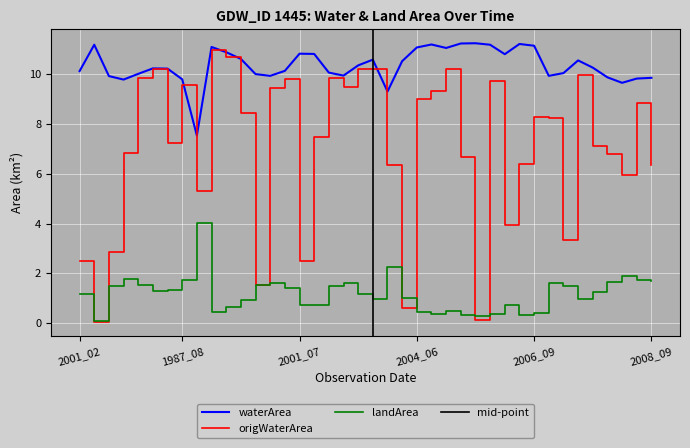

Rank the series by their average value, from lowest to highest.

landArea, origWaterArea, waterArea